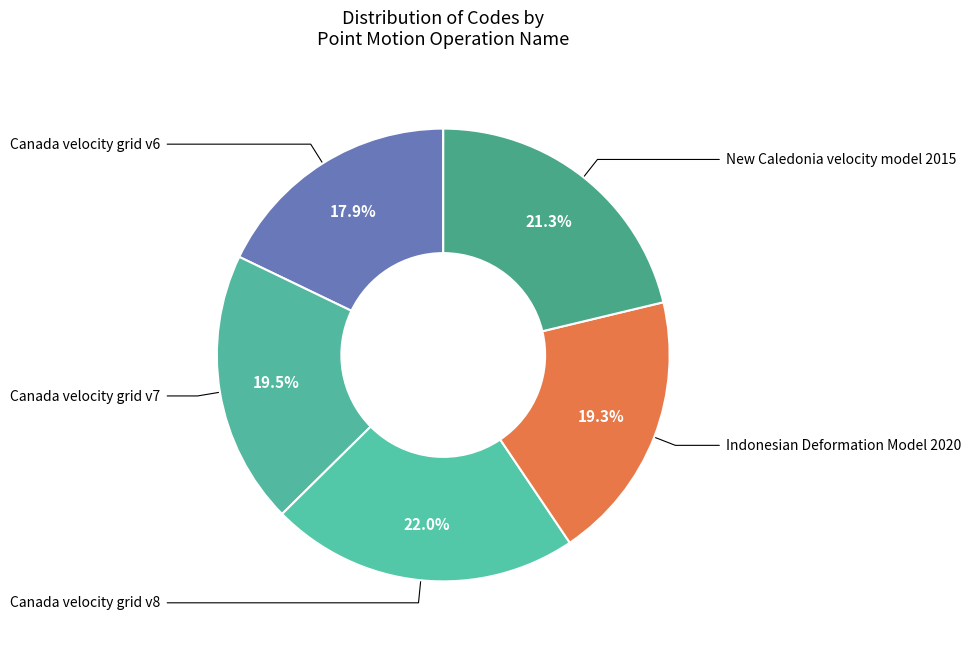

Count the number of slices in the pie.

5